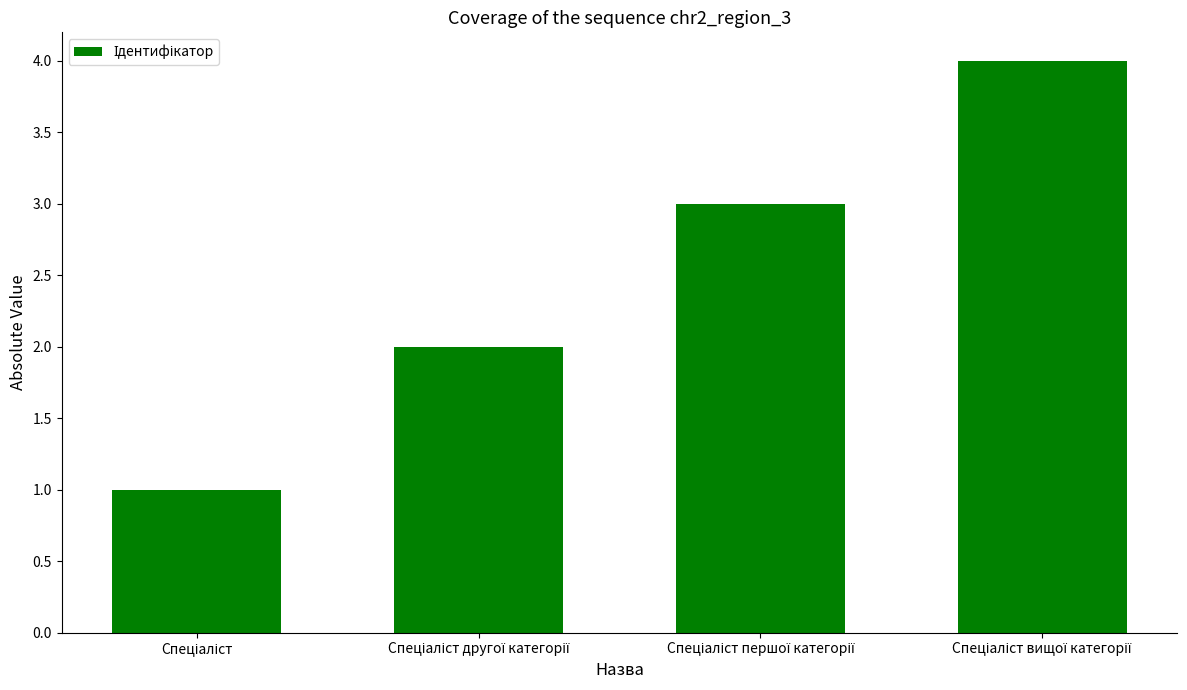

What is the sum of all values?

10